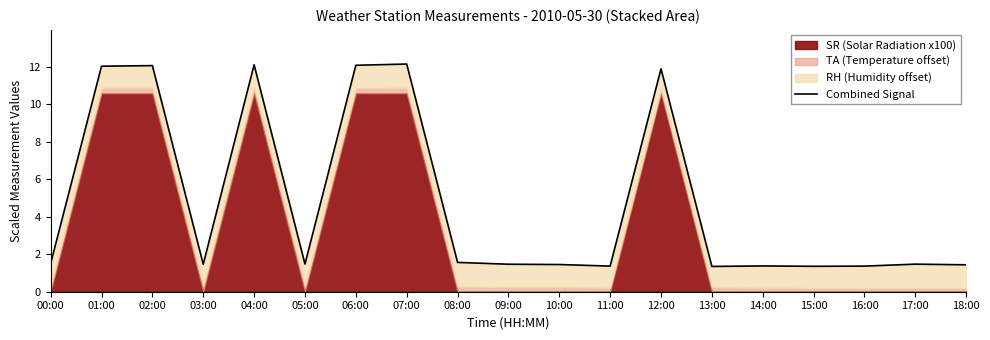

Reading left to right, what are all the values shown in this chart?

1.5	12.0	12.1	1.5	12.1	1.5	12.1	12.2	1.6	1.5	1.5	1.4	11.9	1.4	1.4	1.4	1.4	1.5	1.4